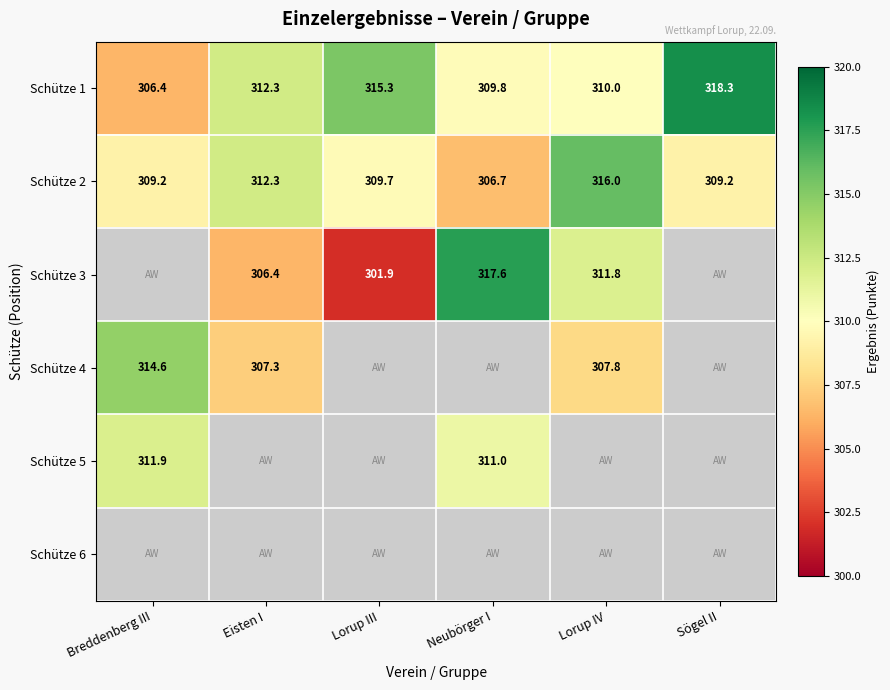

What is the sum of the Schütze 4 values at Lorup IV and Breddenberg III?

622.4